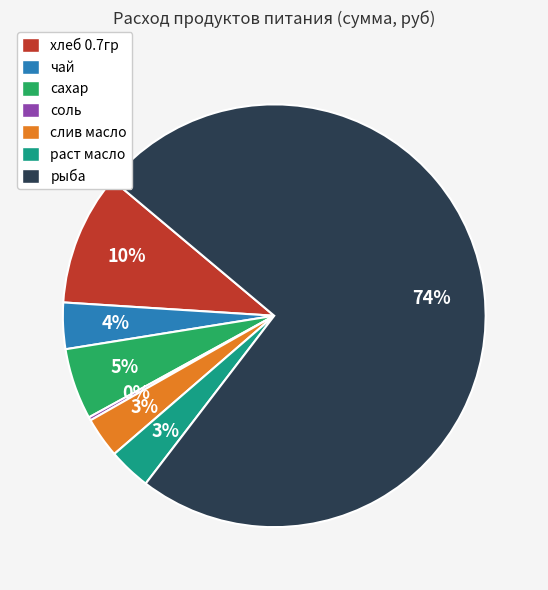

Do хлеб 0.7гр and слив масло together represent more than half of the pie?

No